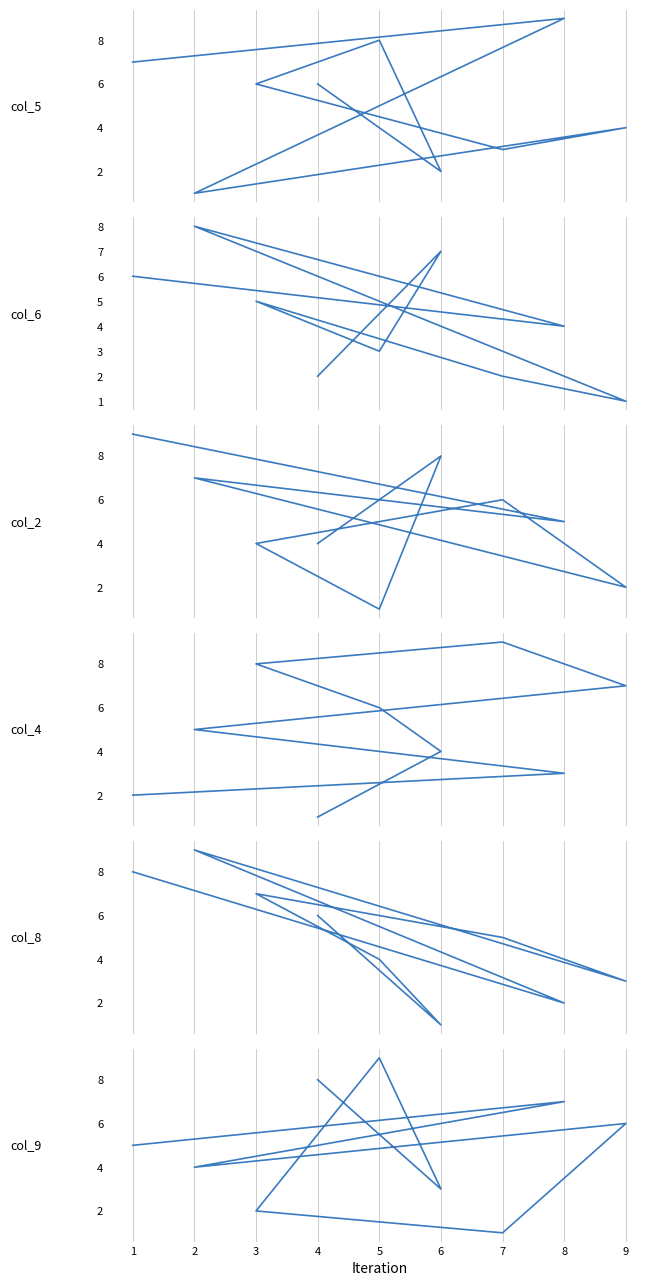

How many lines are shown in the chart?

6